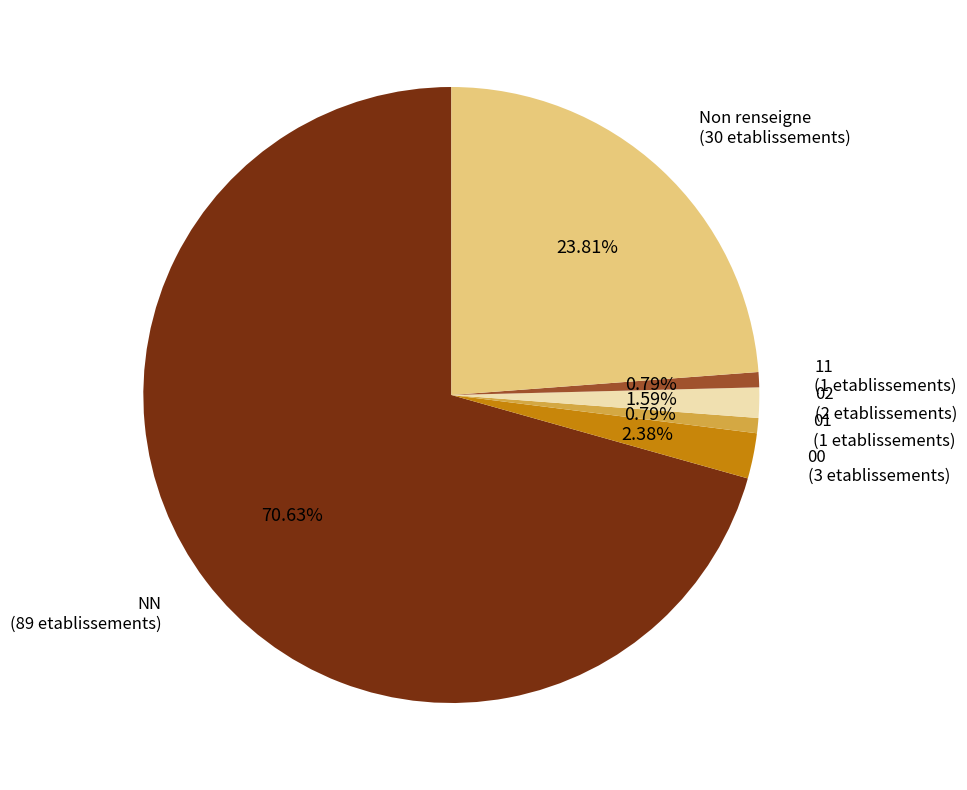

How many segments does this pie chart have?

6